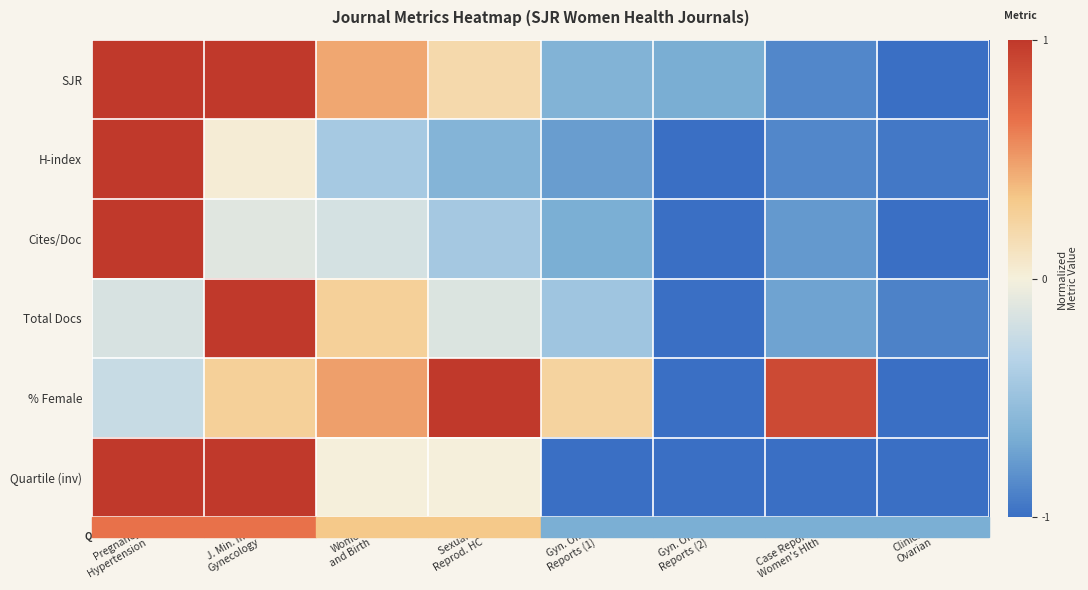

Which series changed the most between Sexual & Reprod. HC and Gyn. Onc. Reports (1)?

Quartile (inv)